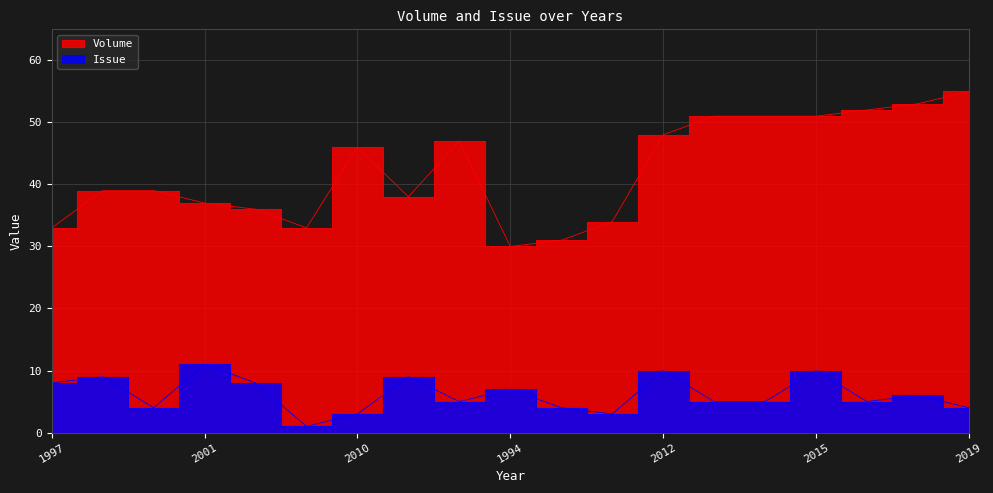

What is the approximate value of Issue at 2002, to the nearest 10?

10